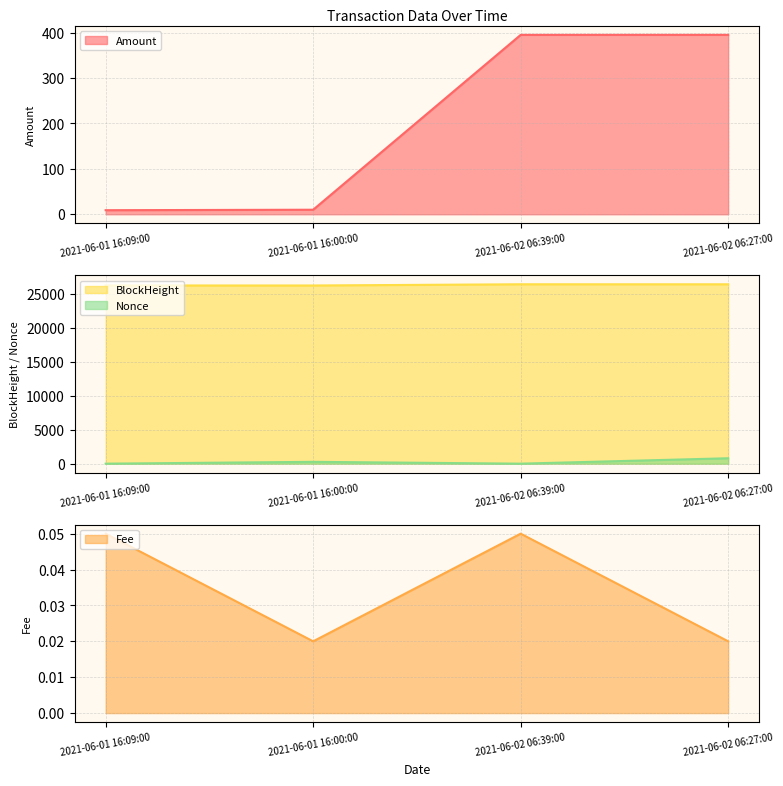

What position from the left is 2021-06-01 16:09:00?

1